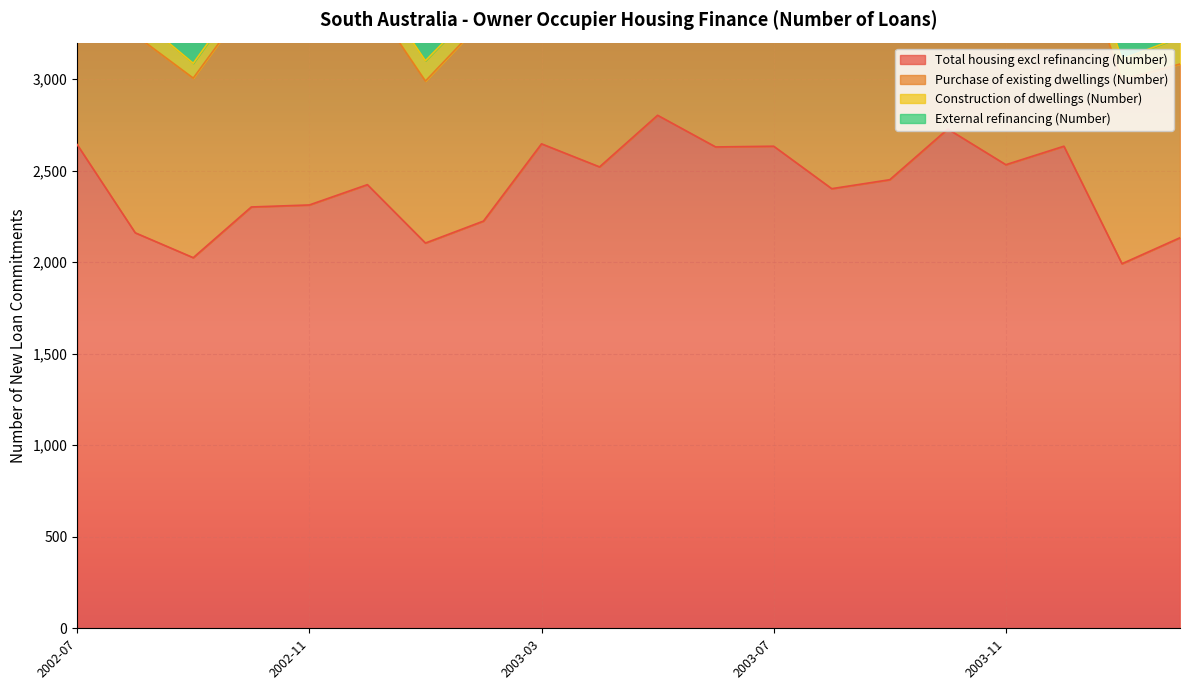

At which category is the sum across all series the highest?

2003-07